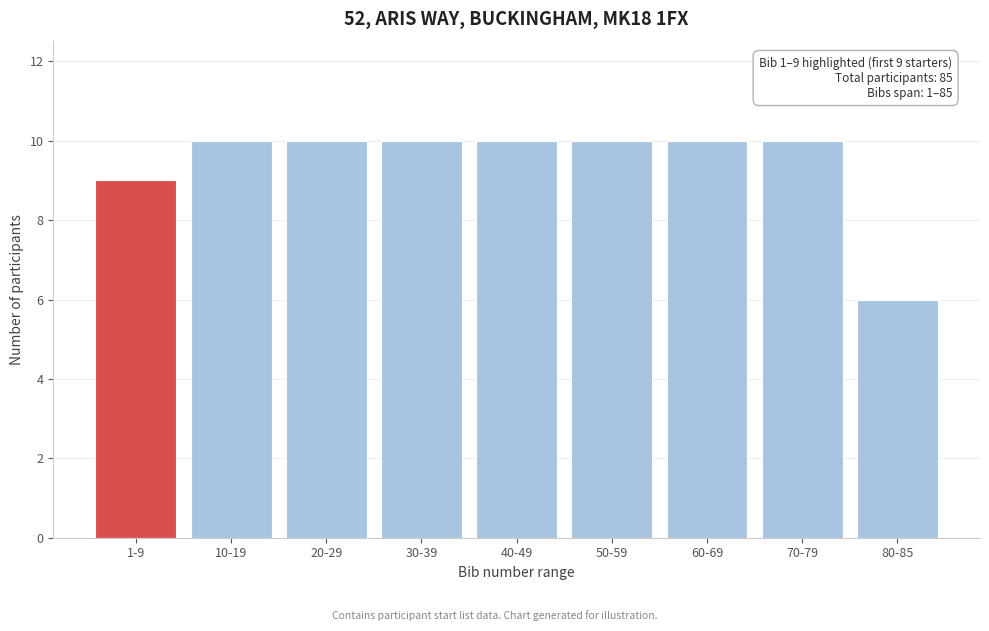

Reading right to left, transcribe all the data shown in this chart.

80-85=6	70-79=10	60-69=10	50-59=10	40-49=10	30-39=10	20-29=10	10-19=10	1-9=9